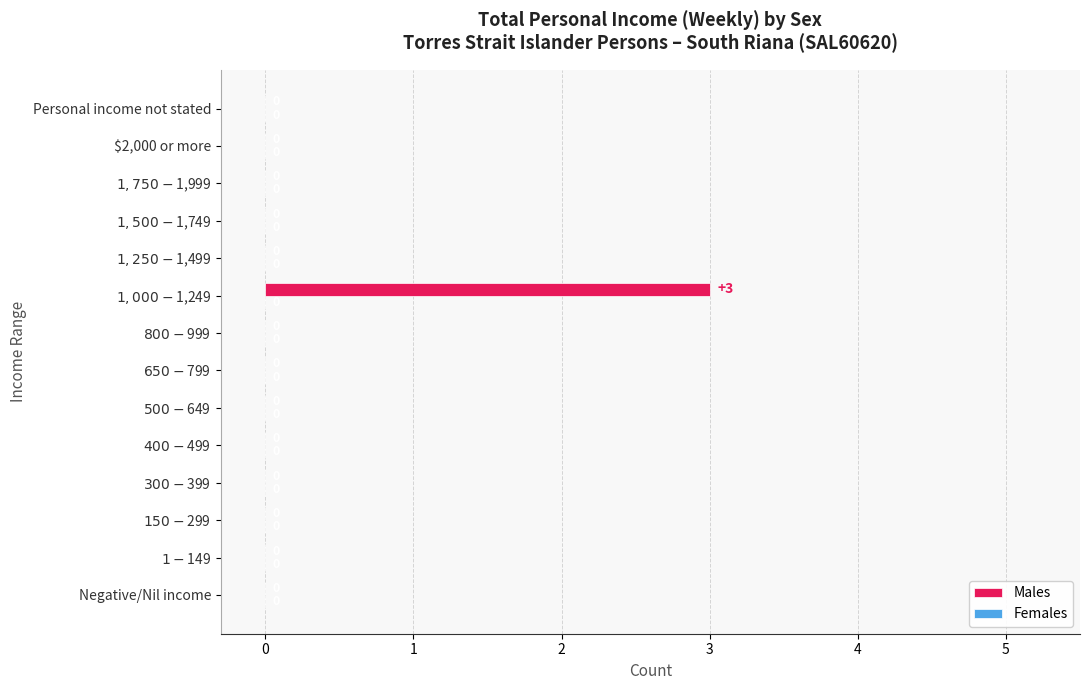

Is it true that the value at $2,000 or more is 0?

True